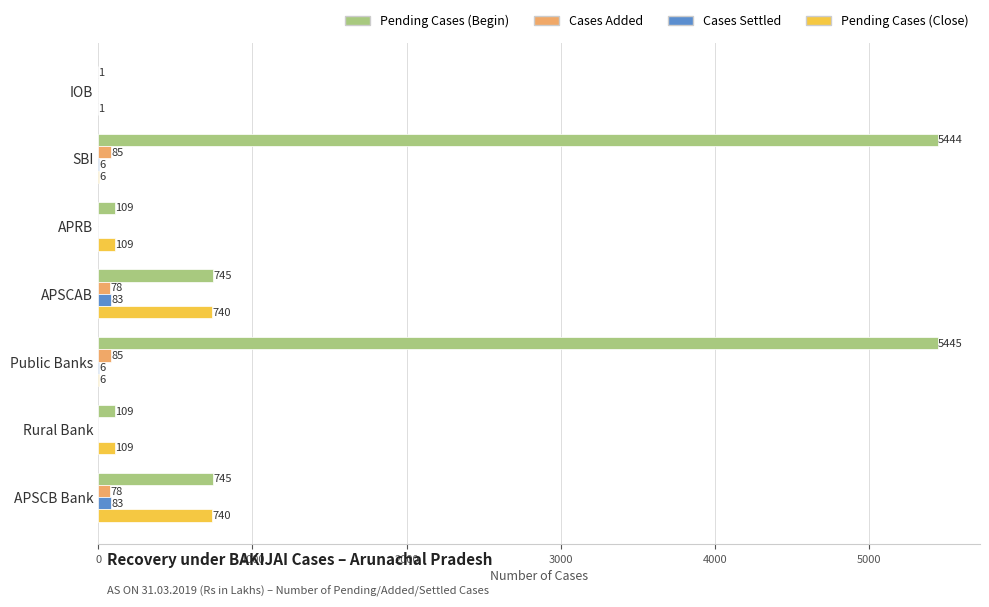

Which series has the largest total across all categories?

Pending Cases (Begin)